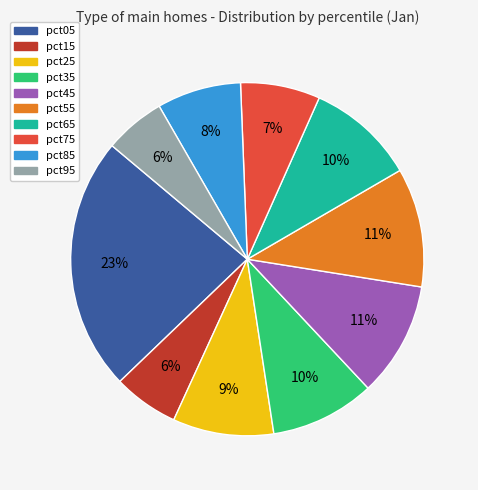

Does pct15 account for over 50% of the chart?

No